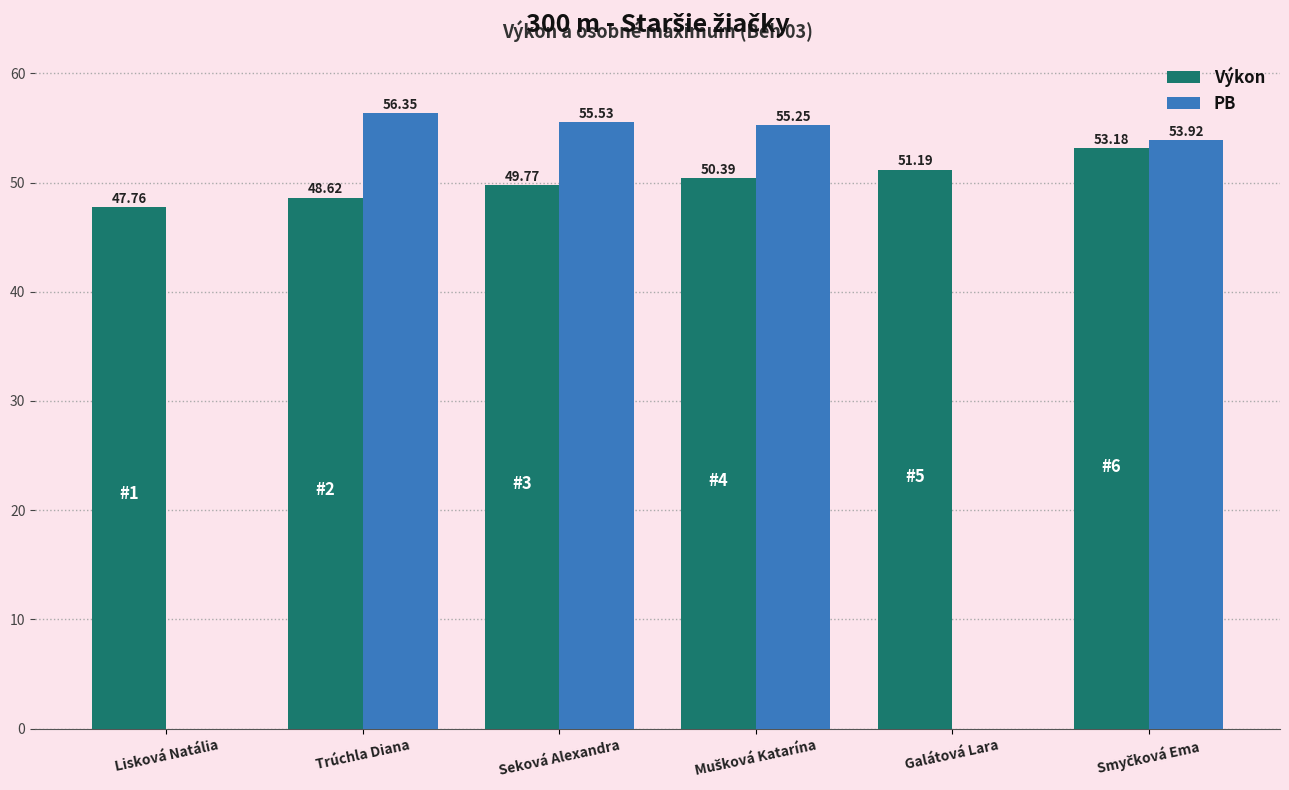

Between Lisková Natália and Seková Alexandra, which series saw the biggest shift?

PB